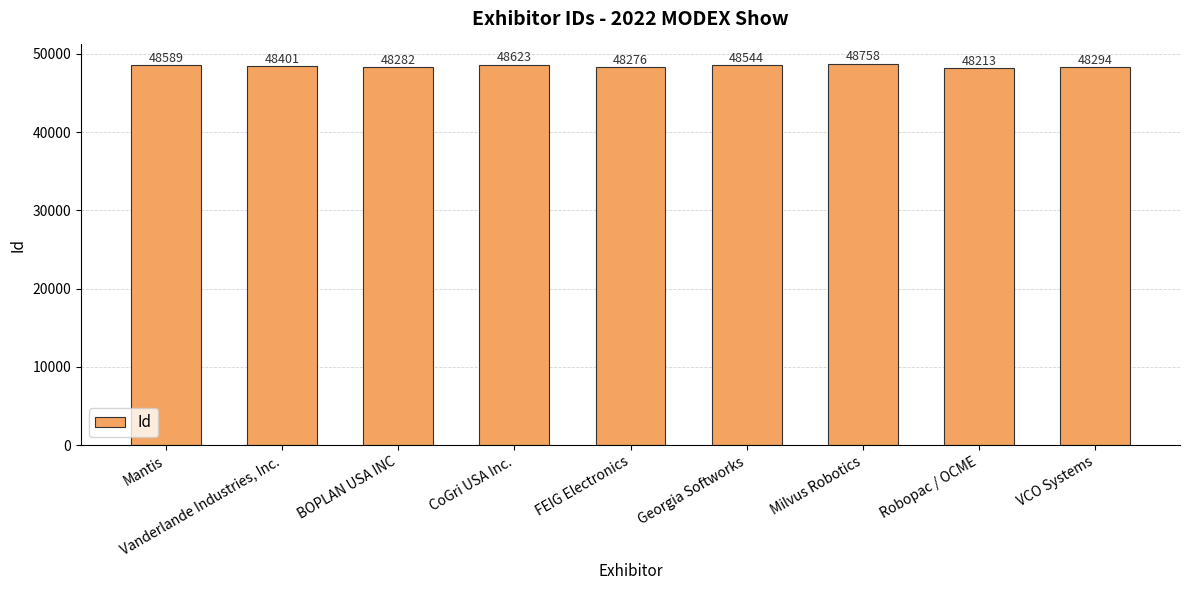

Rank the categories by value from highest to lowest.

Milvus Robotics, CoGri USA Inc., Mantis, Georgia Softworks, Vanderlande Industries, Inc., VCO Systems, BOPLAN USA INC, FEIG Electronics, Robopac / OCME